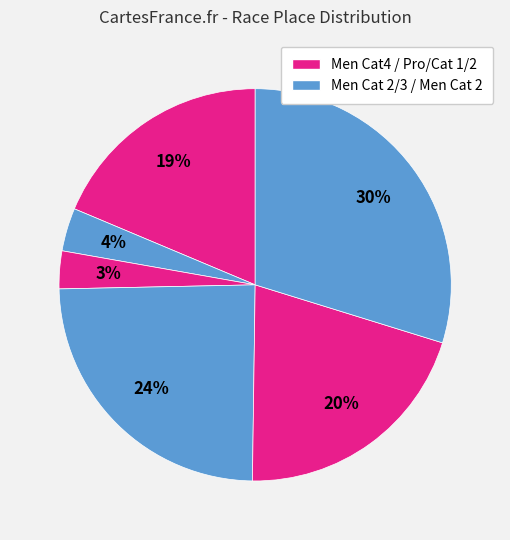

Count the number of slices in the pie.

6